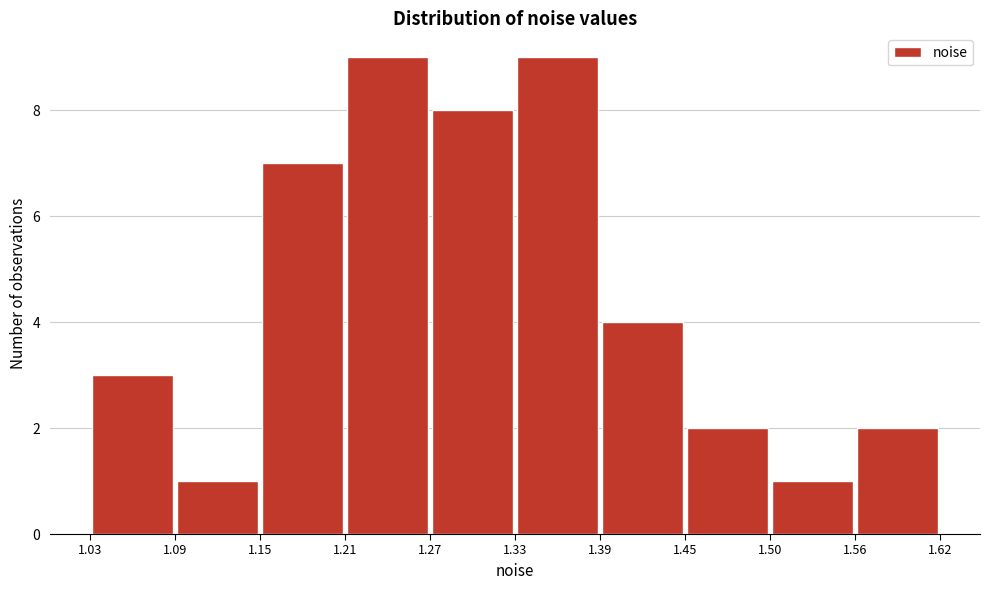

Reading left to right, transcribe this chart: for each bar, give the range it covers on the x-axis and its height. The values are not printed on the chart, so give them approximately, as read against the axis.

1.03 to 1.09: 3
1.09 to 1.15: 1
1.15 to 1.21: 7
1.21 to 1.27: 9
1.27 to 1.33: 8
1.33 to 1.39: 9
1.39 to 1.45: 4
1.45 to 1.50: 2
1.50 to 1.56: 1
1.56 to 1.62: 2